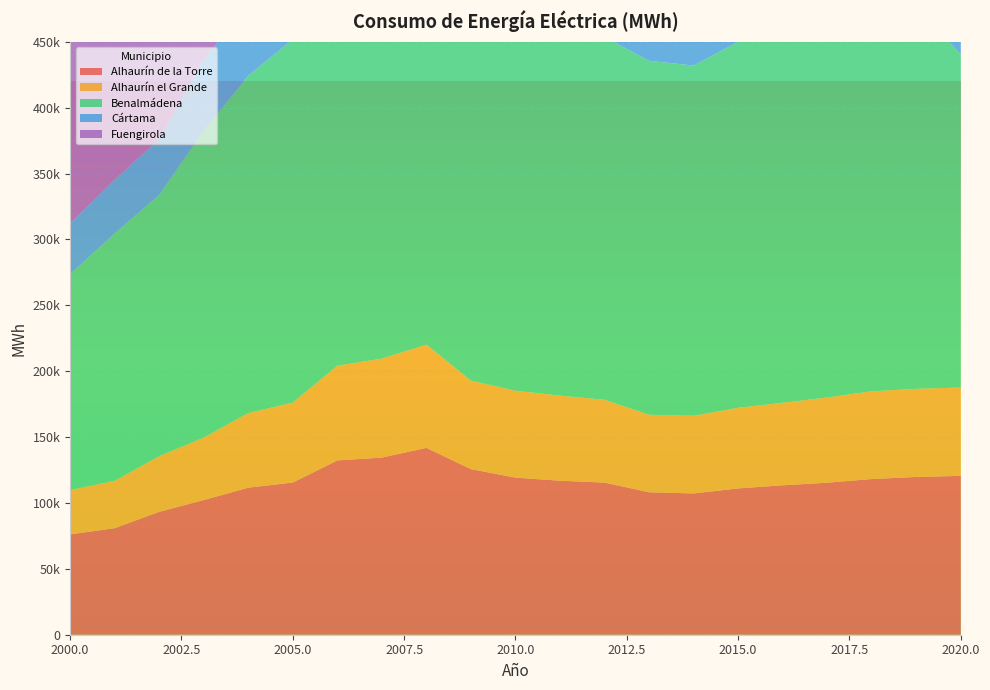

Reading right to left, what are all the values shown in this chart?

Alhaurín de la Torre: 2020=120574.4	2019=119756.7	2018=118171.7	2017=115379.9	2016=113421.7	2015=111036.3	2014=107238.6	2013=108131.4	2012=115445.0	2011=116894.0	2010=119221.0	2009=125687.0	2008=141823.0	2007=134459.0	2006=132290.0	2005=115519.0	2004=111612.0	2003=102212.0	2002=93280.0	2001=80891.0	2000=76140.0
Alhaurín el Grande: 2020=67027.2	2019=66916.0	2018=66583.6	2017=64677.0	2016=62636.1	2015=61214.3	2014=58931.1	2013=58845.9	2012=62889.0	2011=64594.0	2010=65948.0	2009=67186.0	2008=78313.0	2007=75083.0	2006=71876.0	2005=60640.0	2004=56626.0	2003=47411.0	2002=42251.0	2001=35912.0	2000=33661.0
Benalmádena: 2020=252767.7	2019=290416.9	2018=291349.8	2017=286968.1	2016=282751.9	2015=277789.3	2014=265856.0	2013=268639.6	2012=275314.0	2011=285326.0	2010=297120.0	2009=296907.0	2008=330049.0	2007=314043.0	2006=302239.0	2005=275745.0	2004=256051.0	2003=232838.0	2002=198358.0	2001=187728.0	2000=163823.0
Cártama: 2020=108924.1	2019=112646.6	2018=112588.9	2017=104992.1	2016=100055.8	2015=99214.1	2014=96801.5	2013=93797.1	2012=96337.0	2011=95913.0	2010=92331.0	2009=75213.0	2008=84410.0	2007=76465.0	2006=74189.0	2005=60358.0	2004=53678.0	2003=53913.0	2002=42392.0	2001=40742.0	2000=38350.0
Fuengirola: 2020=224604.8	2019=260690.1	2018=265865.9	2017=261454.6	2016=255749.1	2015=253301.2	2014=243779.4	2013=247673.8	2012=257280.0	2011=265500.0	2010=271749.0	2009=273405.0	2008=313509.0	2007=307128.0	2006=299809.0	2005=272160.0	2004=257336.0	2003=216786.0	2002=196078.0	2001=186289.0	2000=168497.0